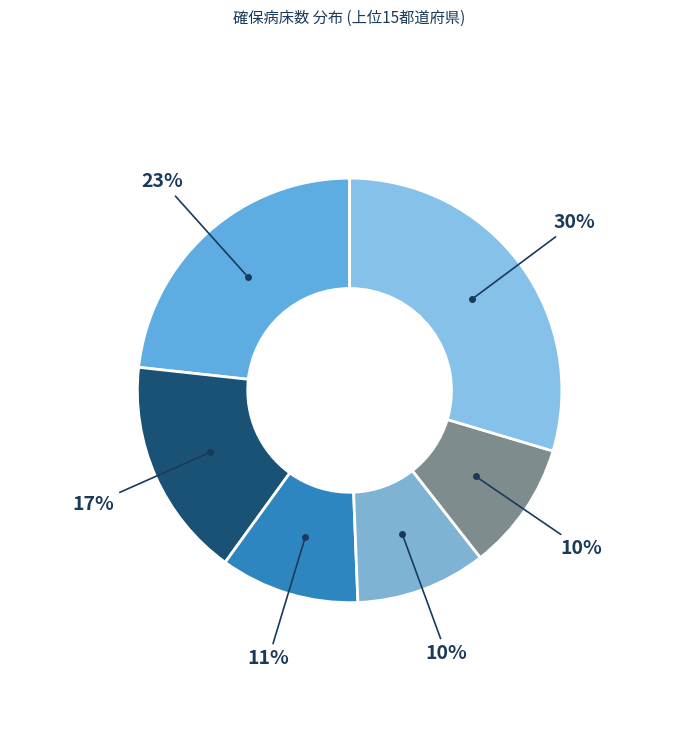

Count the number of slices in the pie.

6